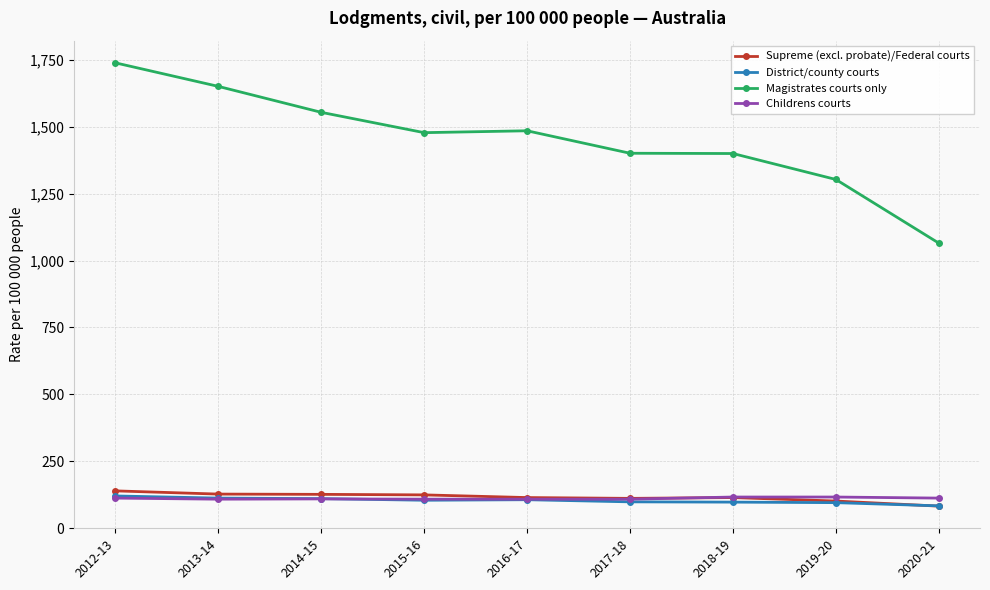

What is the maximum value shown in the chart?

1739